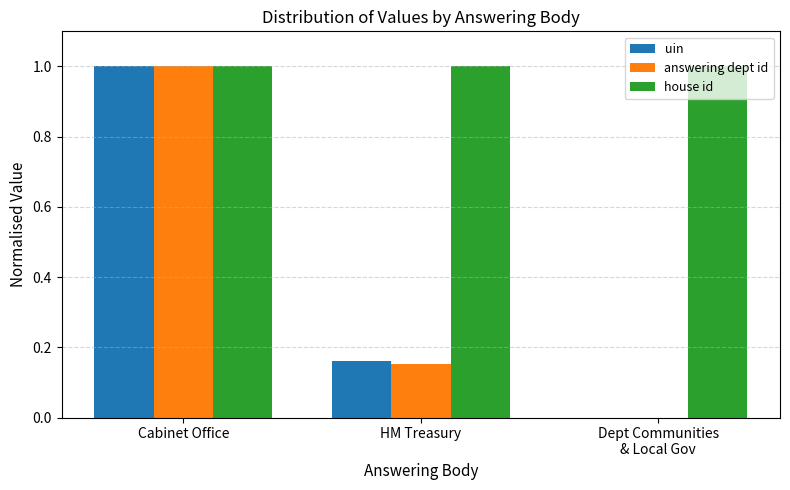

The value of house id at HM Treasury is 0.7. True or false?

False